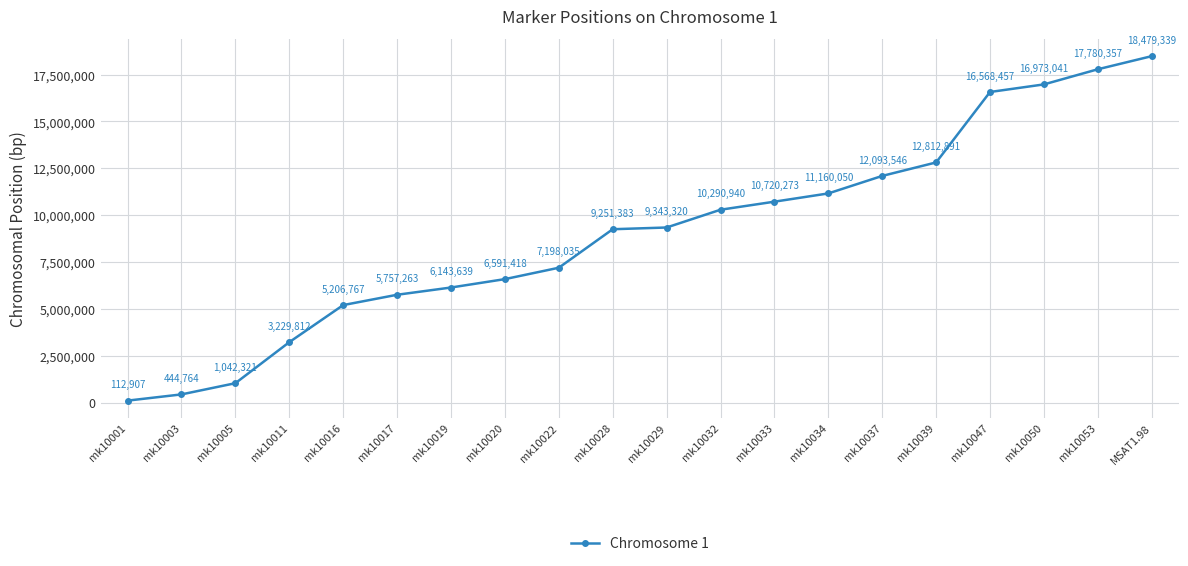

Which category has the highest value across all series?

MSAT1.98